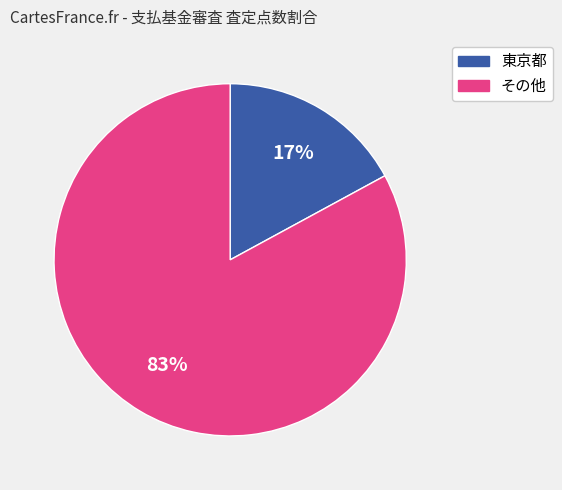

Is there any slice that represents more than half of the pie?

Yes